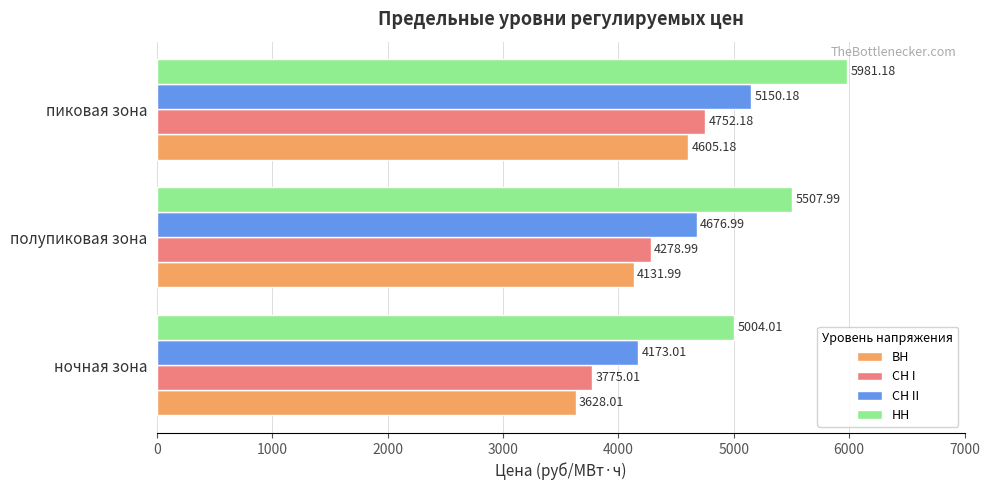

Which category has the highest value across all series?

пиковая зона